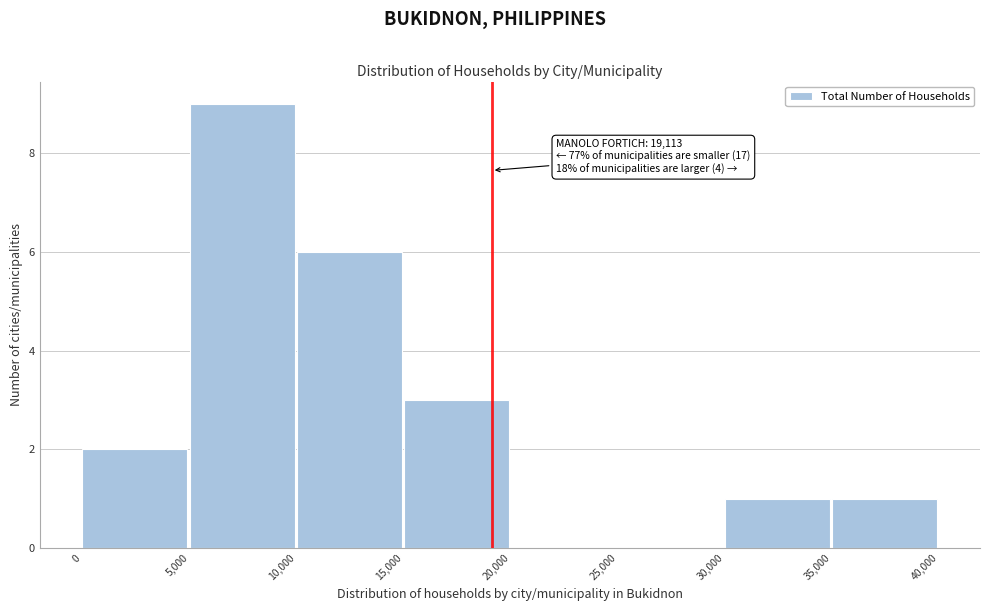

Over which range of the x-axis is the bar tallest?

5,000 to 10,000